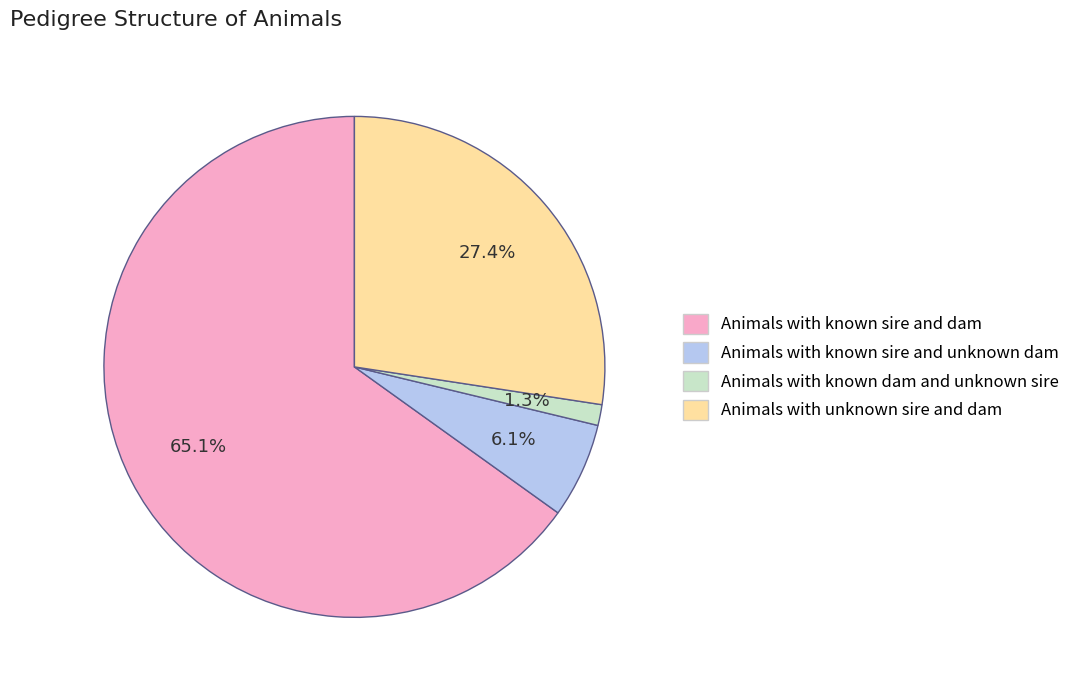

Count the number of slices in the pie.

4